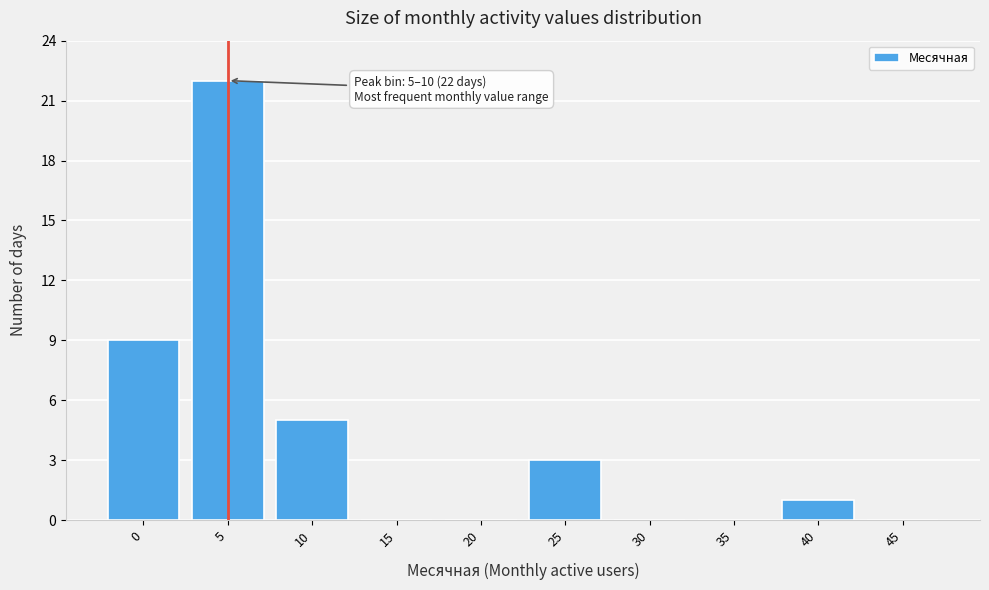

Reading left to right, extract all data points from this chart.

0=9	5=22	10=5	15=0	20=0	25=3	30=0	35=0	40=1	45=0